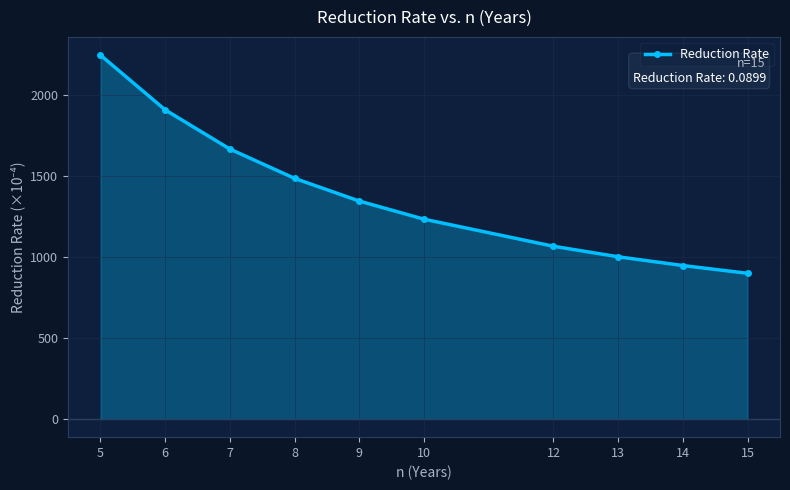

Does the chart have visible grid lines?

Yes